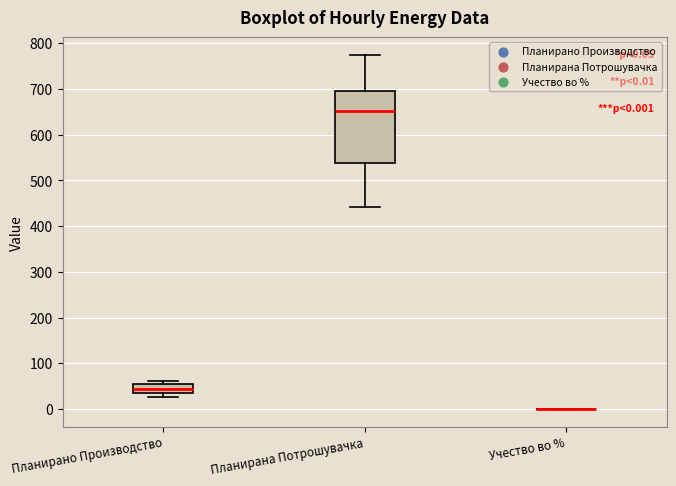

Which box is the tallest, from its lower edge to its upper edge?

Планирана Потрошувачка